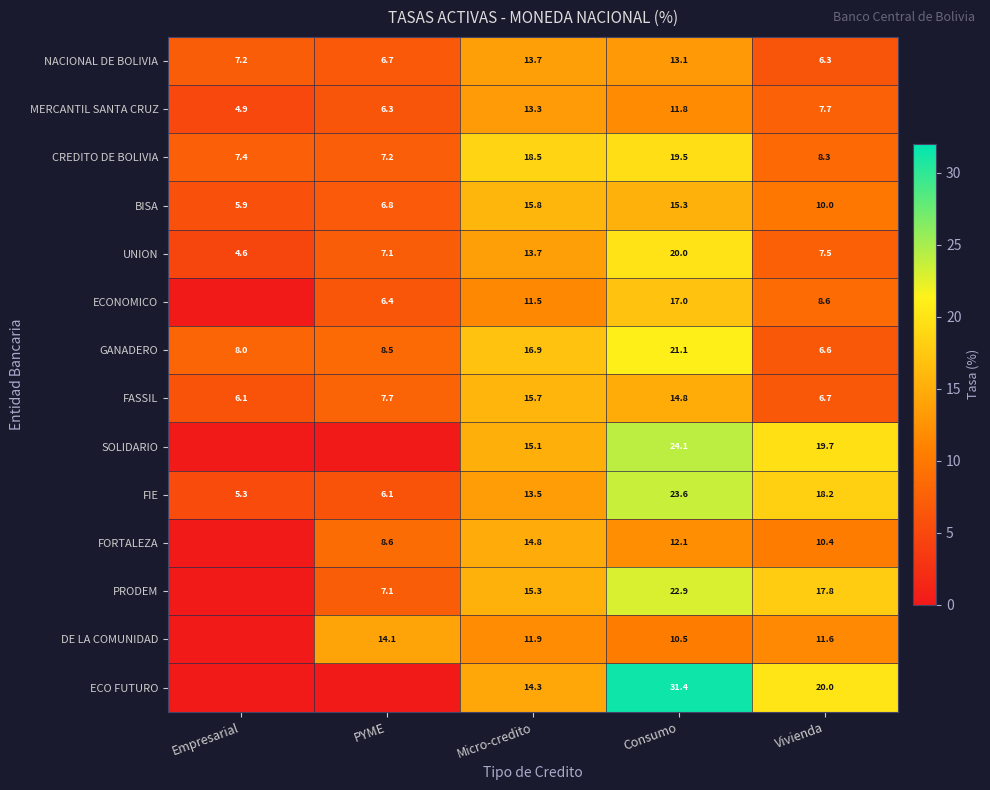

Is it true that ECO FUTURO equals 14.3 at Micro-credito?

True